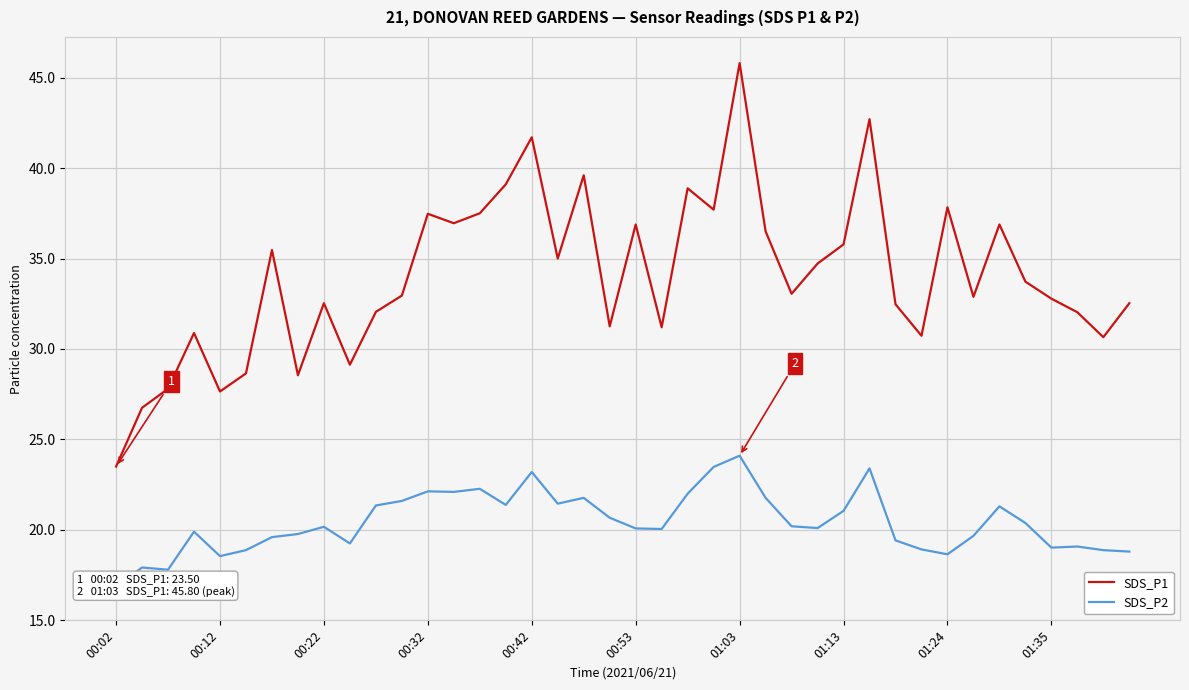

True or false: SDS_P2 has more than 0 points higher than both neighbors.

True